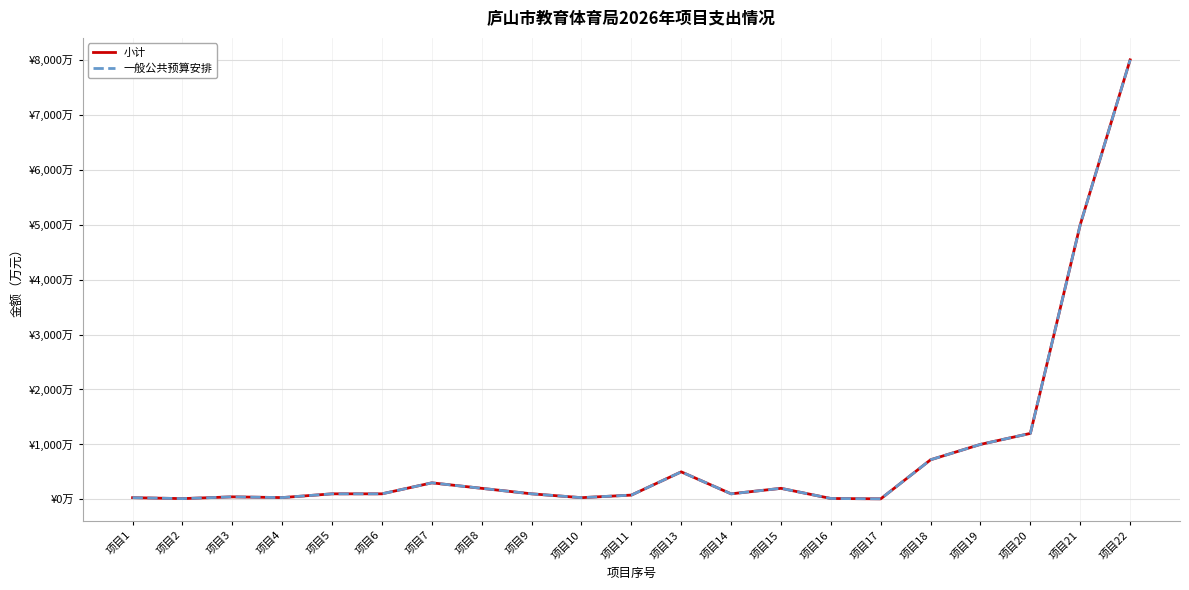

Which series has the largest total across all categories?

小计